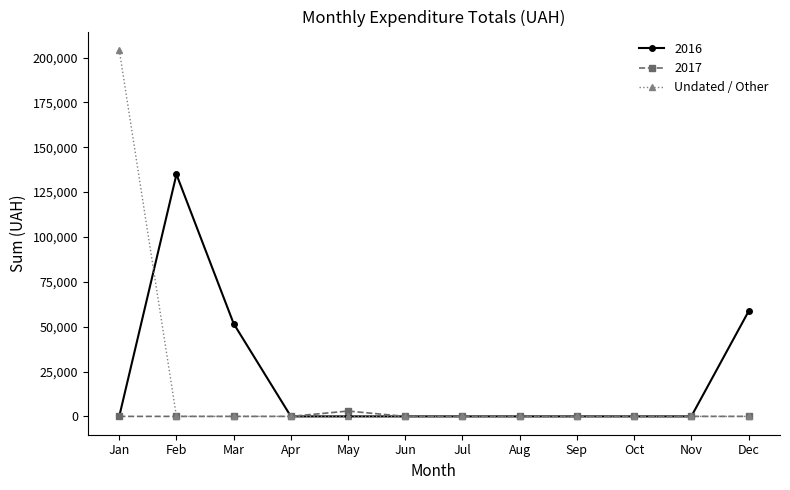

At which category is the sum across all series the highest?

Jan